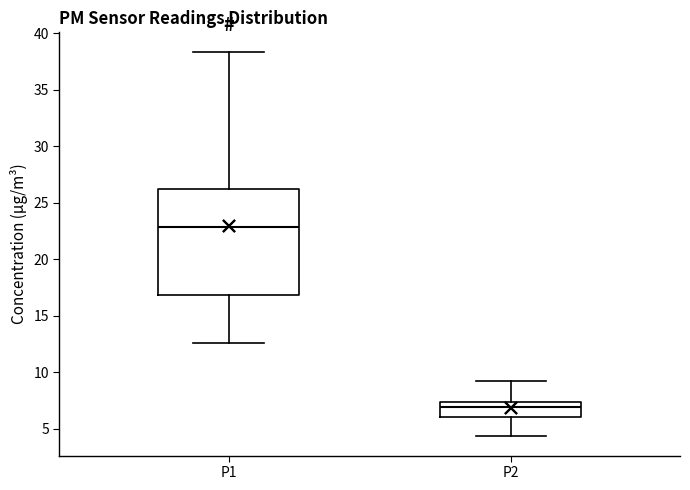

Reading left to right, transcribe this box plot: for each box, give where its median line is, the range the box spans, and where its two whiskers end, as read against the y-axis. The values are not printed on the chart, so give them approximately, as read against the axis.

P1: median 23.0, box 17.0 to 26.5, whiskers 12.5 to 38.5
P2: median 7.0, box 6.0 to 7.5, whiskers 4.5 to 9.5